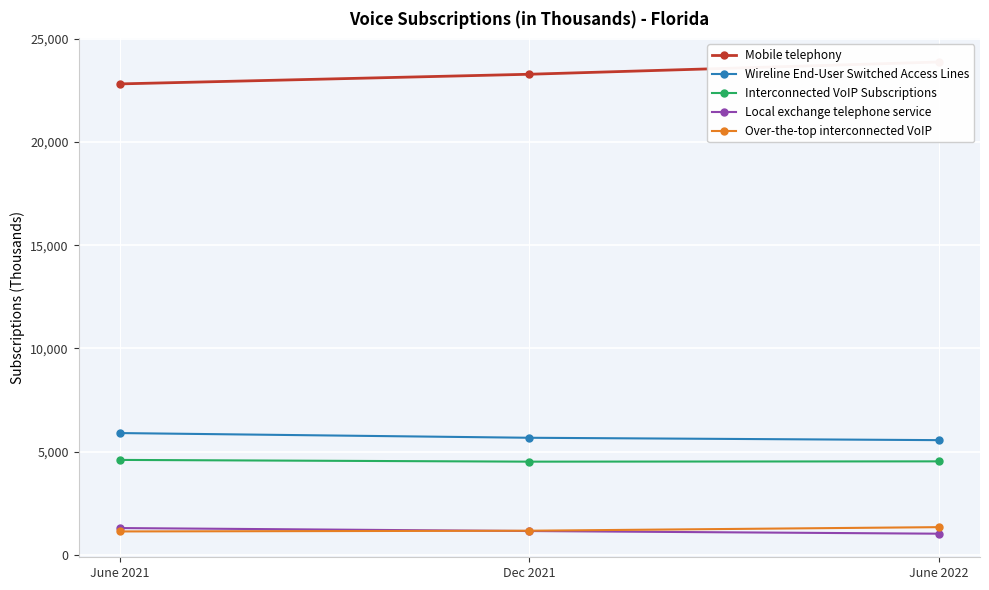

At which label does Local exchange telephone service first exceed 1157?

June 2021